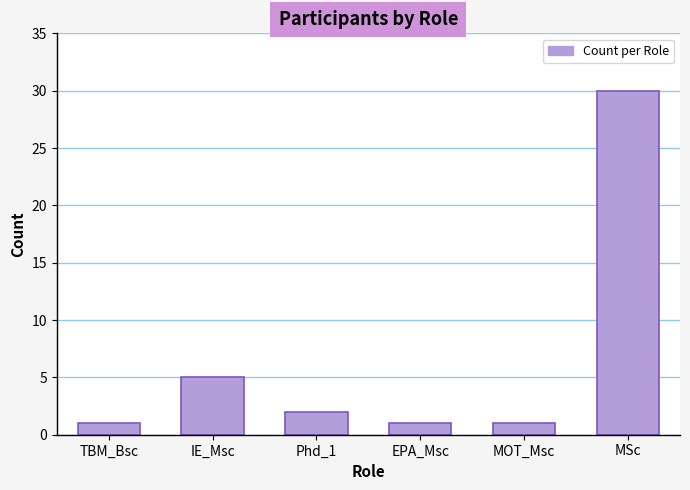

Between Phd_1 and TBM_Bsc, which is larger?

Phd_1